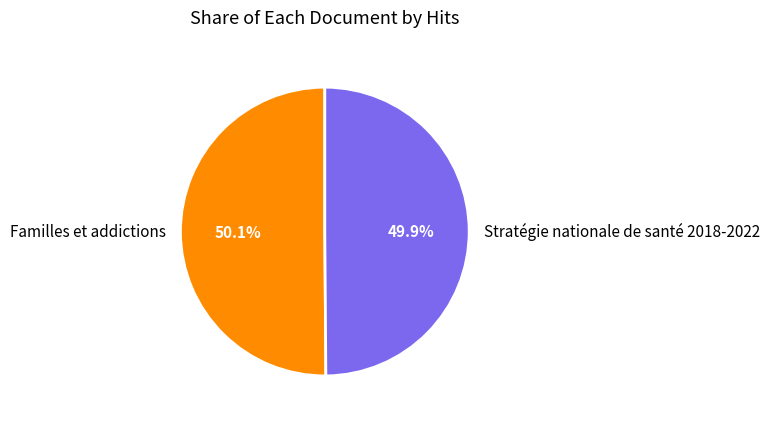

Approximately how many times larger is the value at Familles et addictions compared to Stratégie nationale de santé 2018-2022?

1.0